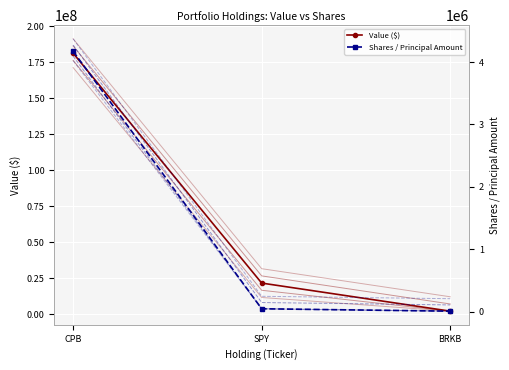

What is the label of the 1st point from the right?

BRKB